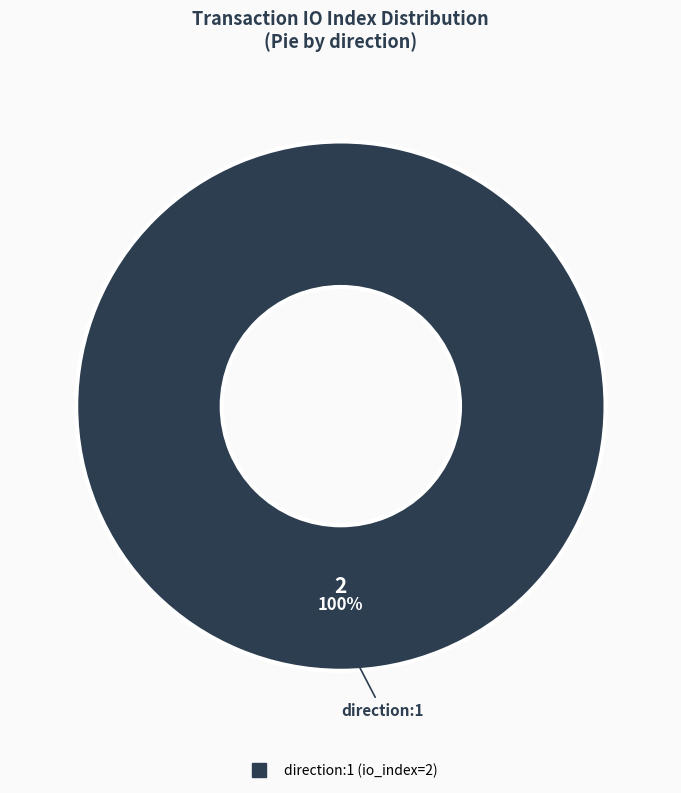

Does any single category account for the majority?

Yes